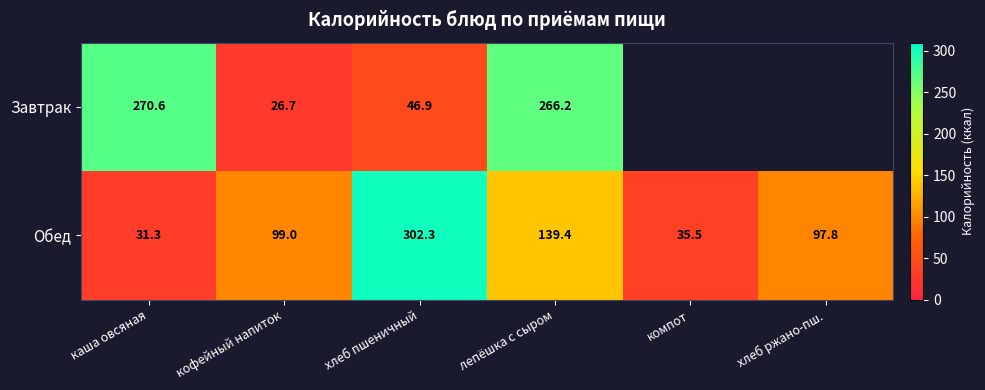

Rank the categories by Обед value from lowest to highest.

каша овсяная, компот, хлеб ржано-пш., кофейный напиток, лепёшка с сыром, хлеб пшеничный